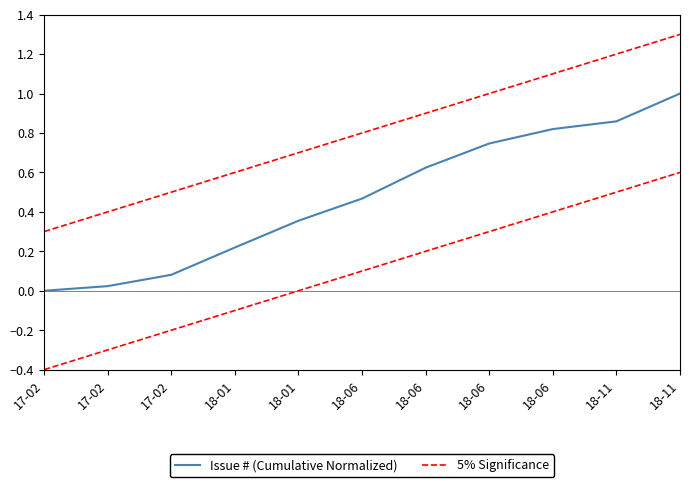

True or false: 5% Significance and Issue # (Cumulative Normalized) cross at least once.

False